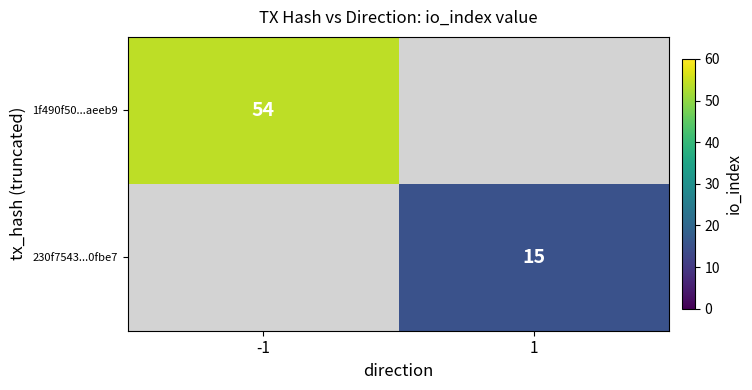

Is it true that 230f7543...0fbe7 equals 15 at 1?

True